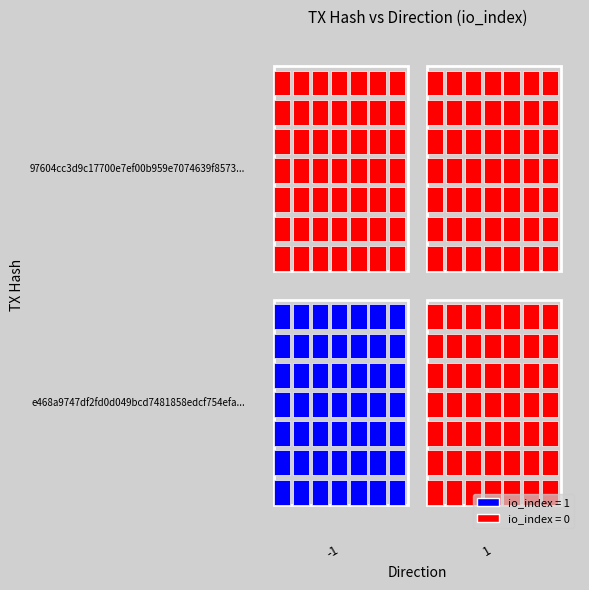

Which series has the widest spread of values?

e468a9747df2fd0d049bcd7481858edcf754efa